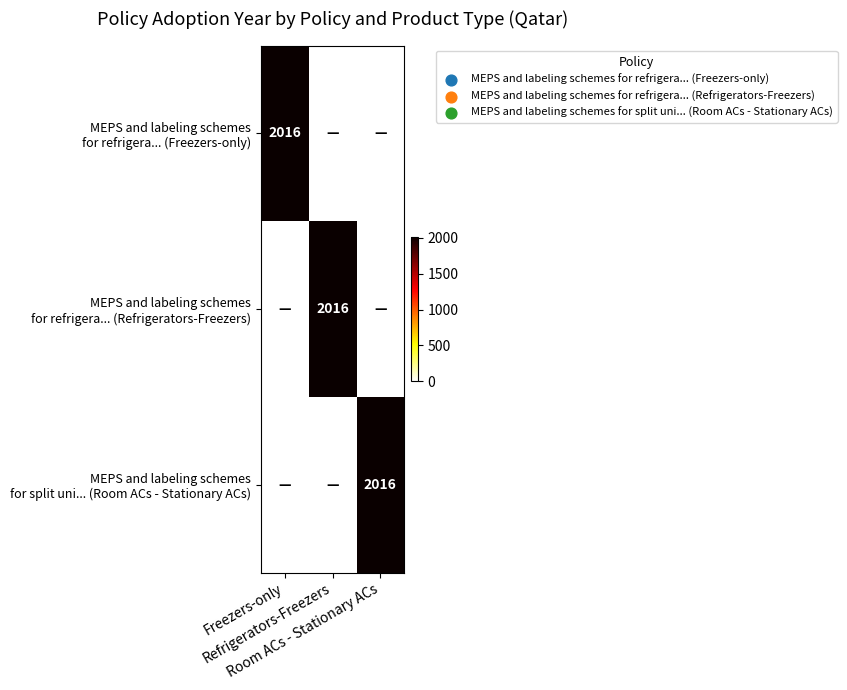

Which series has the largest total across all categories?

row_0